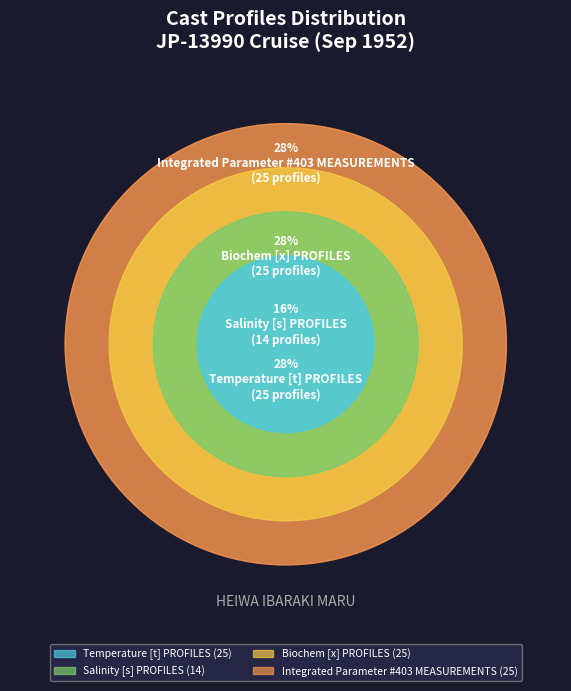

How many segments does this pie chart have?

4